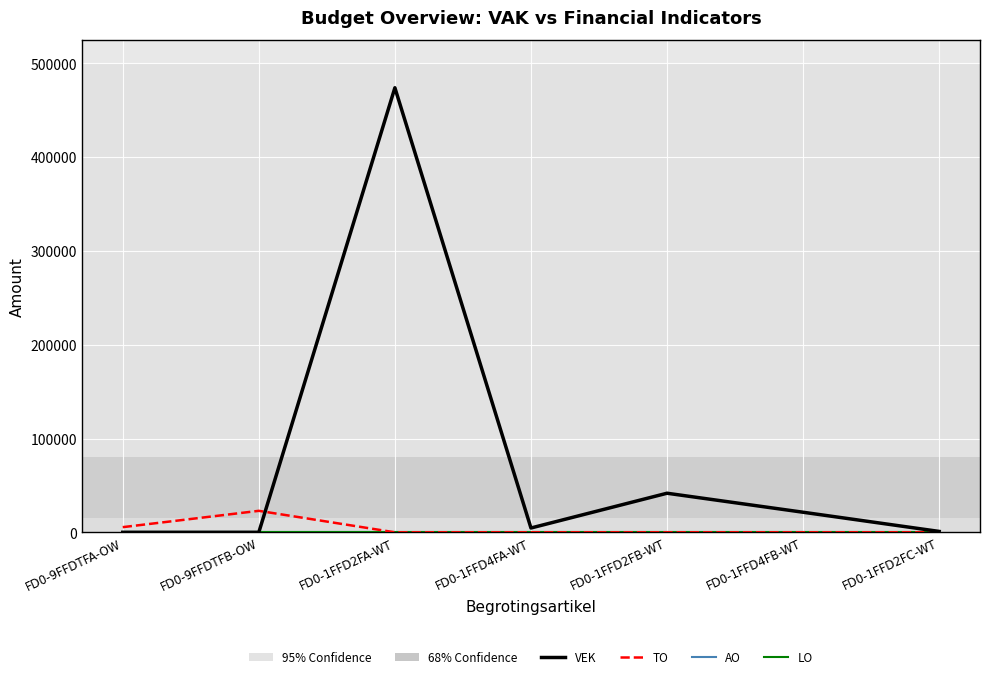

List the series in order of their peak value, lowest first.

AO, LO, TO, VEK